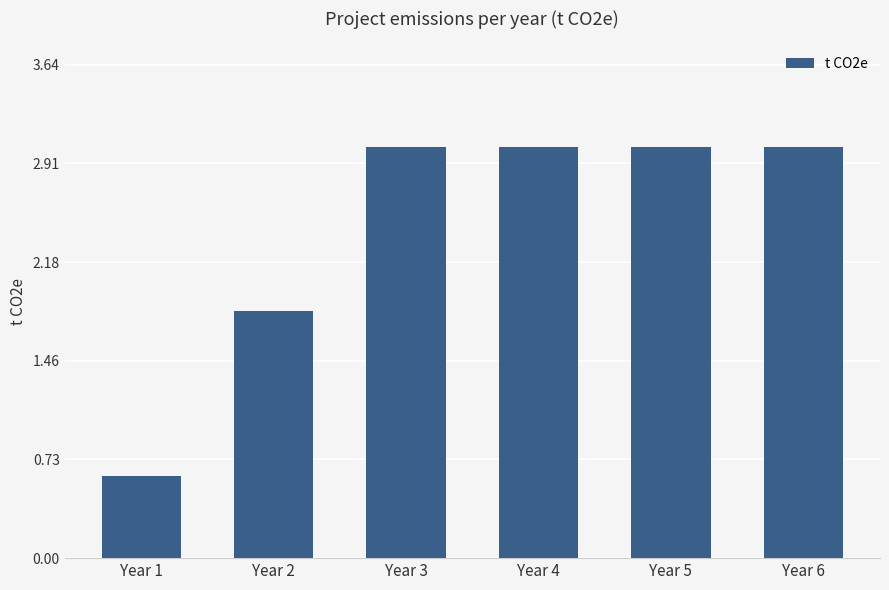

At which label does the data first exceed 3?

Year 3